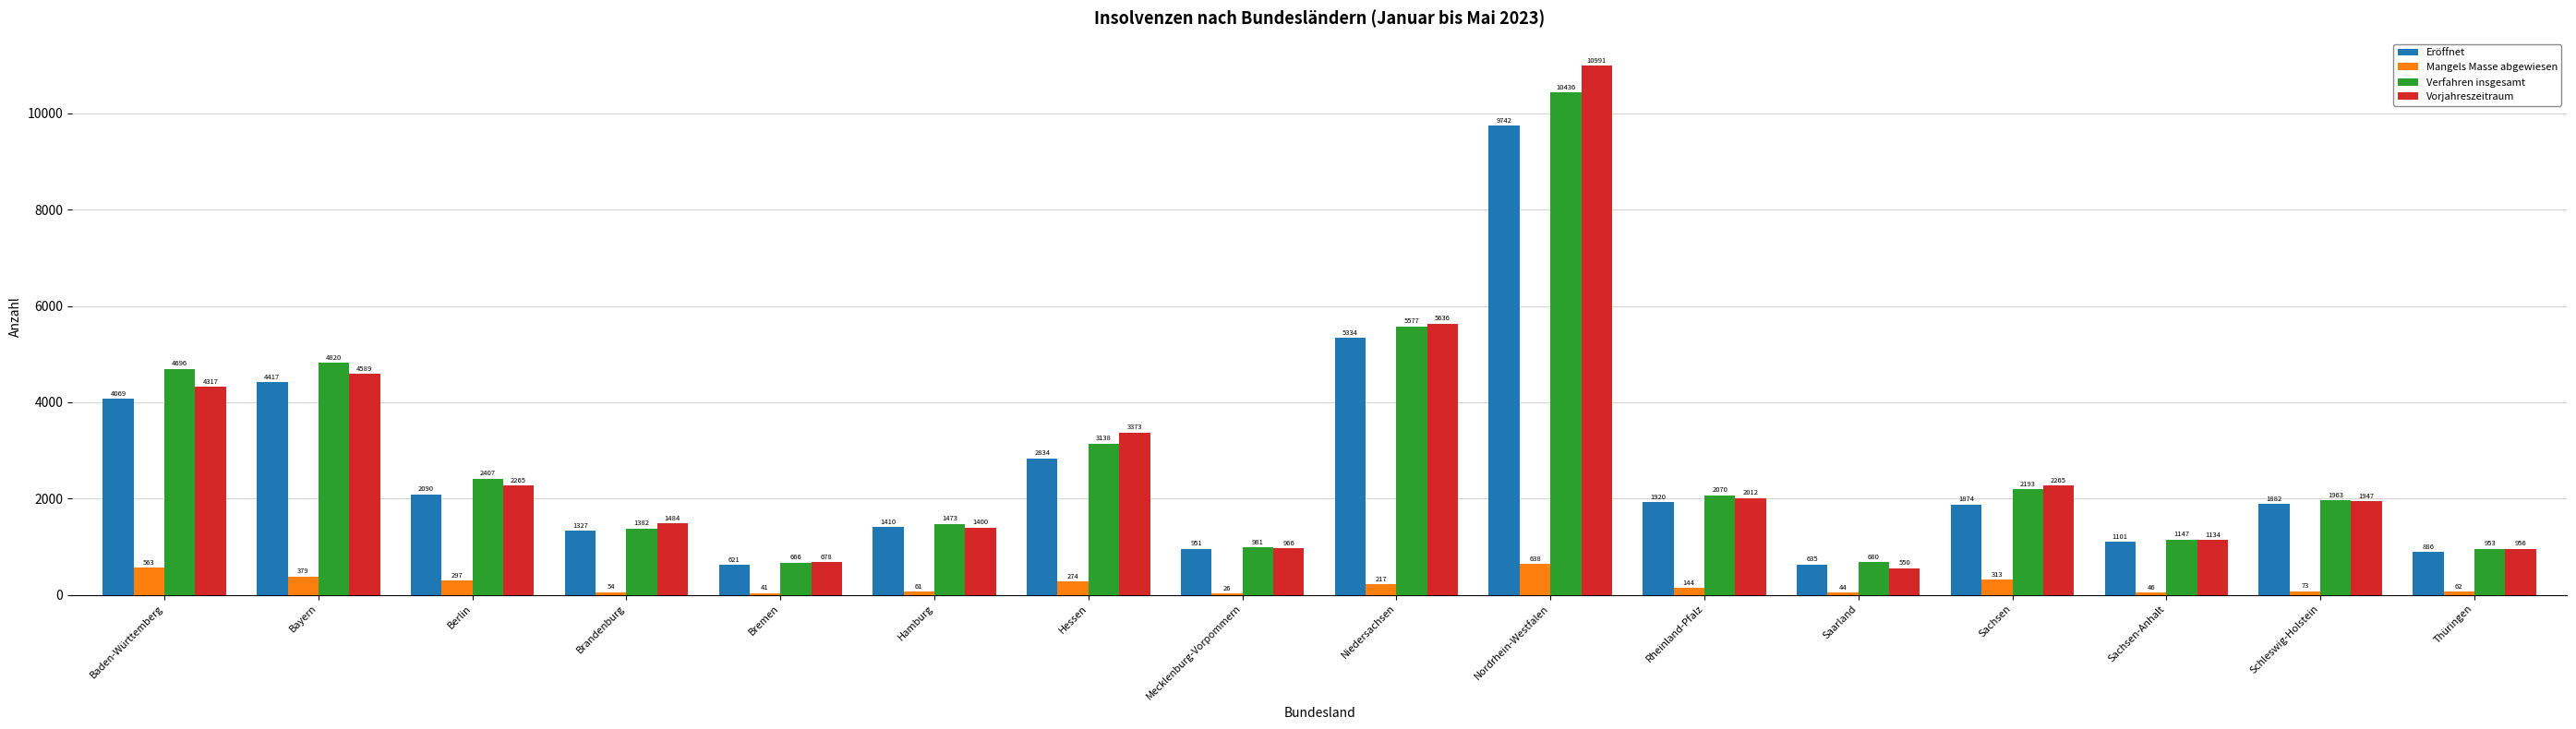

What is the difference between the Verfahren insgesamt values at Mecklenburg-Vorpommern and Niedersachsen?

4596